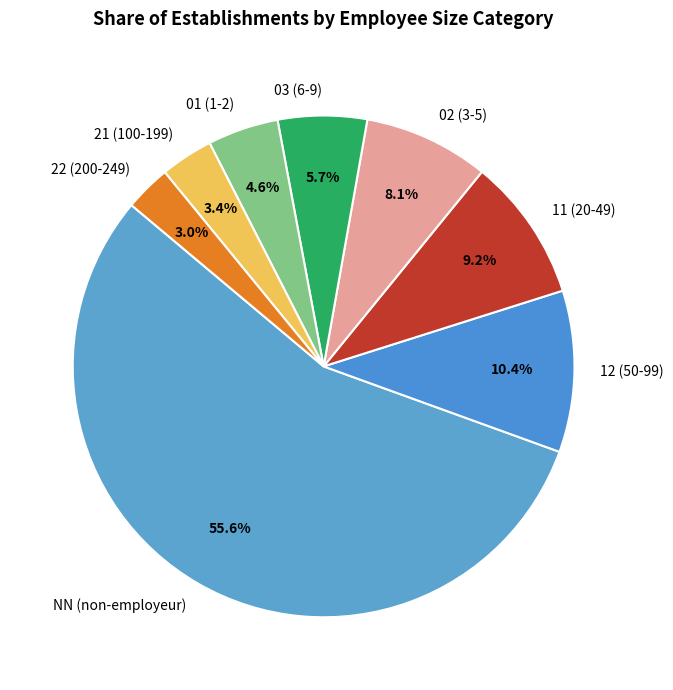

To the nearest percent, what portion does 12 represent?

10%